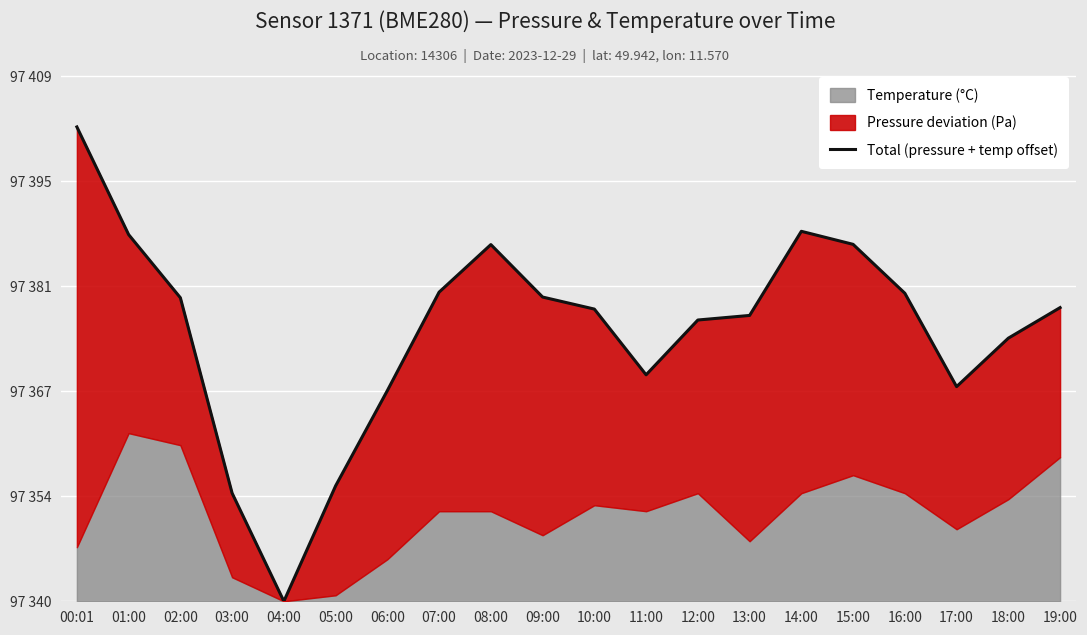

Reading right to left, list all the values displayed in this chart.

38.4	34.4	28.1	40.3	46.7	48.4	37.4	36.8	29.6	38.2	39.8	46.6	40.4	27.6	15.1	0.0	14.1	39.7	48.0	62.0